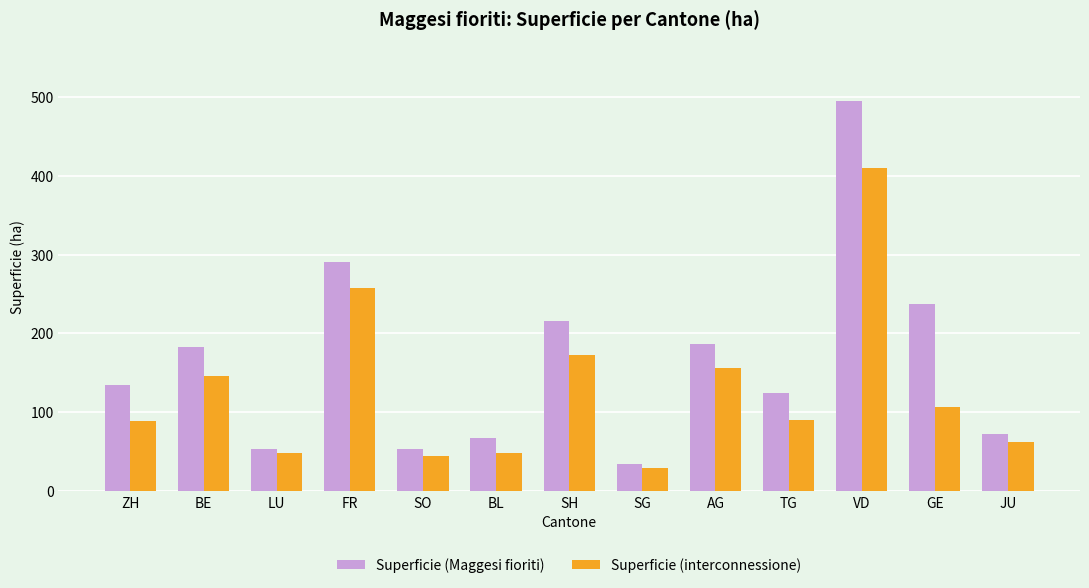

How many categories are shown in the chart?

13